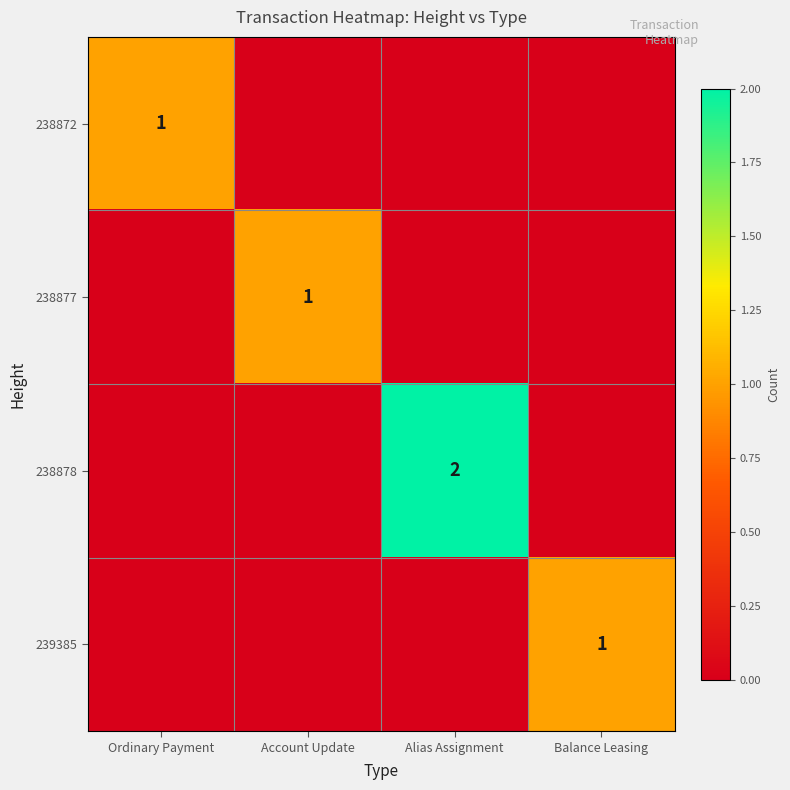

The value of 239385 at Balance Leasing is 2. True or false?

False